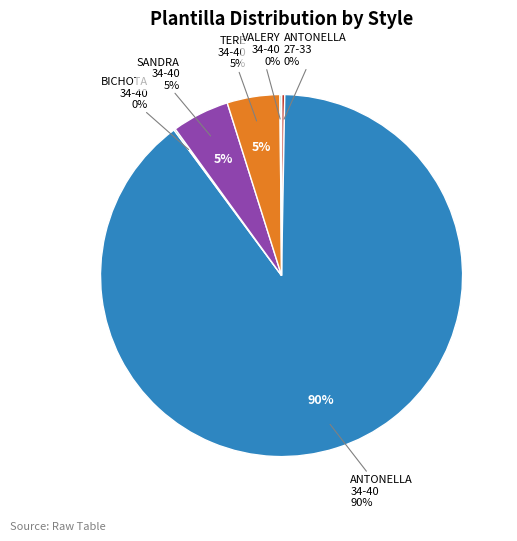

Between PLANTILLA VALERY 34-40 and PLANTILLA ANTONELLA 27-33, which is larger?

PLANTILLA ANTONELLA 27-33